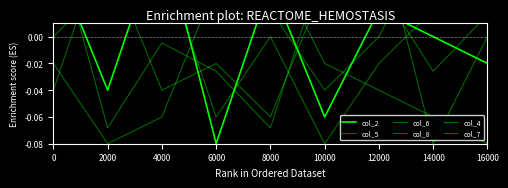

Reading right to left, what are all the values shown in this chart?

col_2: -0.0	0.0	0.0	-0.1	0.0	-0.1	0.1	-0.0	0.1
col_5: 0.1	0.1	0.0	-0.0	0.0	0.0	-0.1	-0.1	-0.0
col_6: 0.0	0.0	-0.0	-0.1	0.0	-0.1	0.1	0.1	-0.0
col_8: 0.0	-0.0	0.0	0.1	-0.1	-0.0	-0.0	-0.1	0.1
col_4: -0.1	-0.1	-0.0	-0.0	0.1	0.1	0.0	0.0	0.0
col_7: 0.0	-0.1	0.1	0.0	-0.1	-0.0	-0.0	0.1	0.0